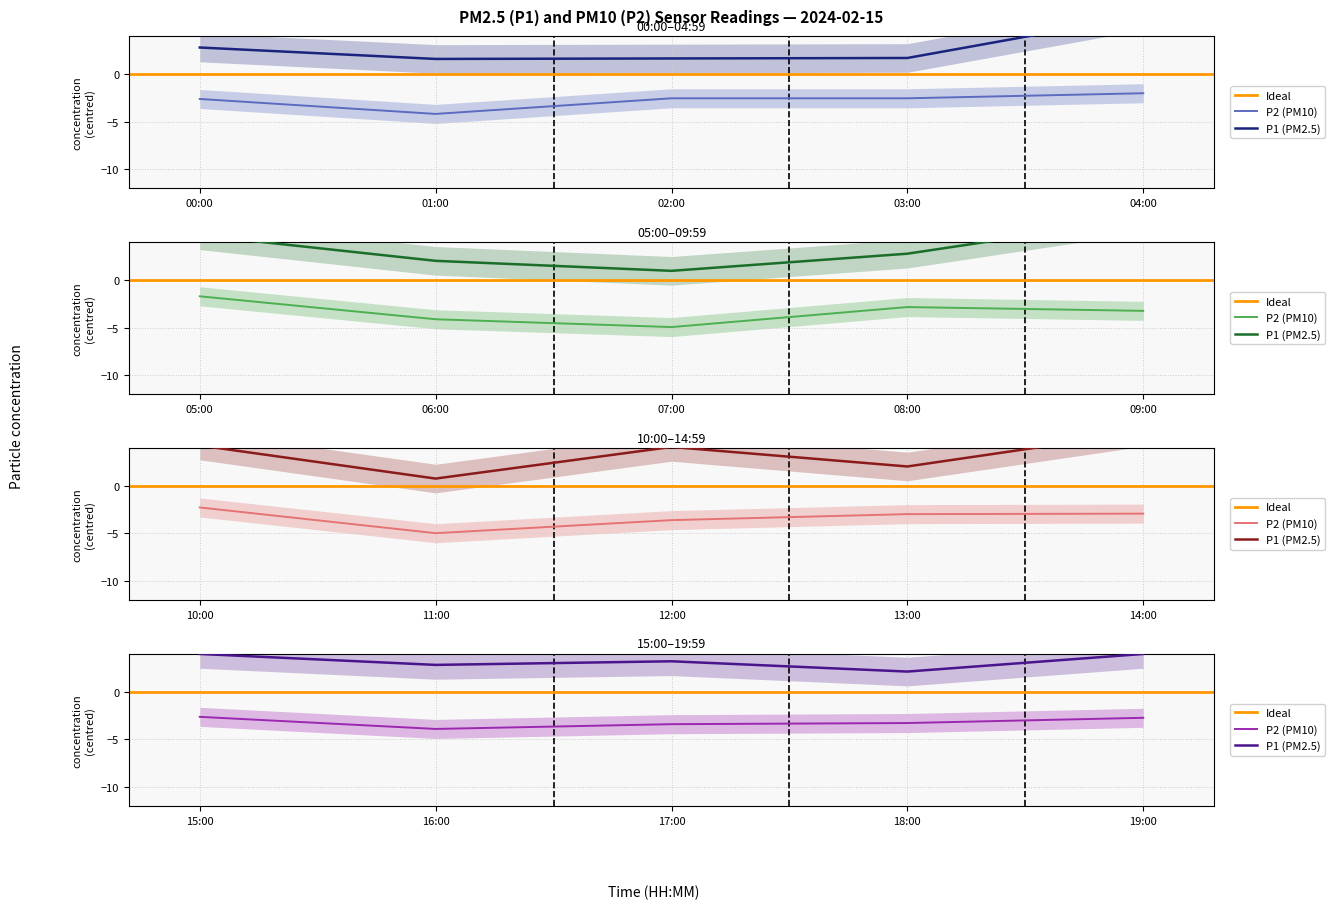

Which series has the largest range (max minus min)?

P1